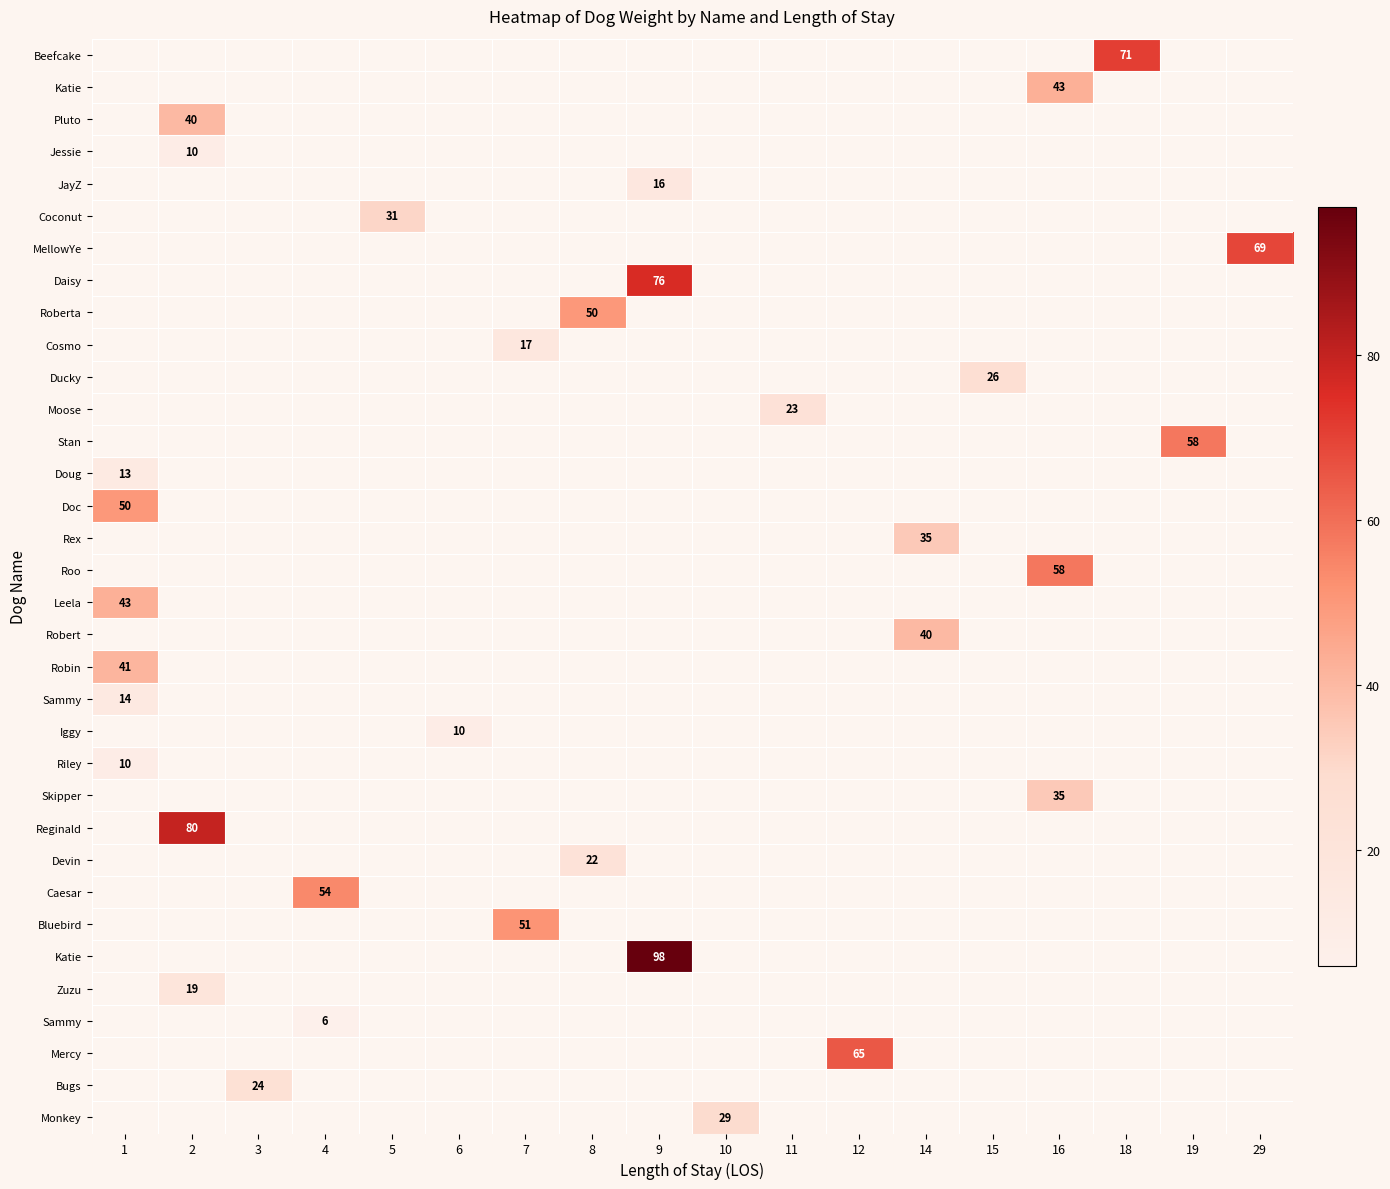

Count the number of categories in the chart.

18